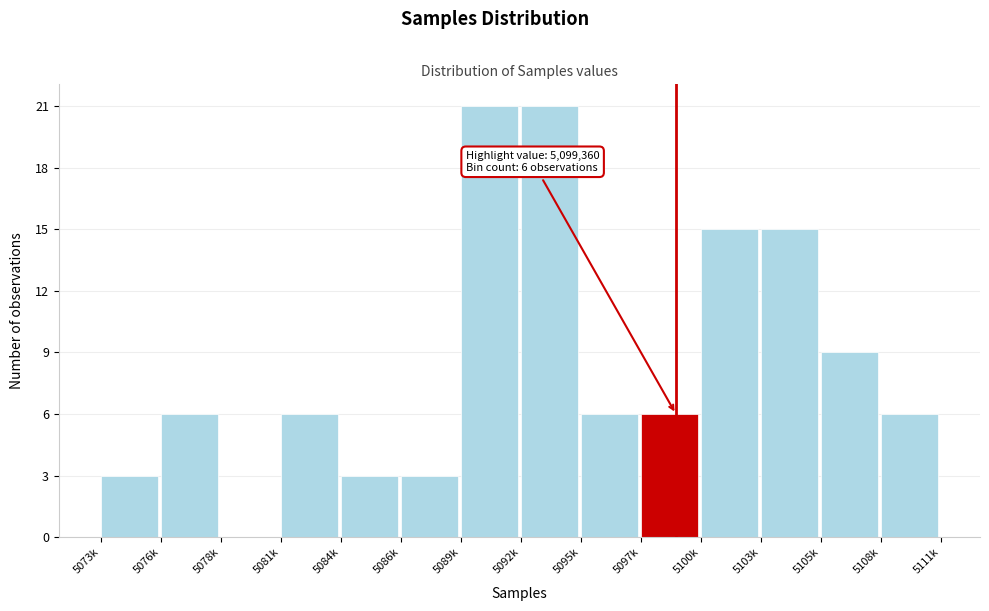

Reading left to right, transcribe all the data shown in this chart.

5073k=3	5076k=6	5078k=0	5081k=6	5084k=3	5086k=3	5089k=21	5092k=21	5095k=6	5097k=6	5100k=15	5103k=15	5105k=9	5108k=6